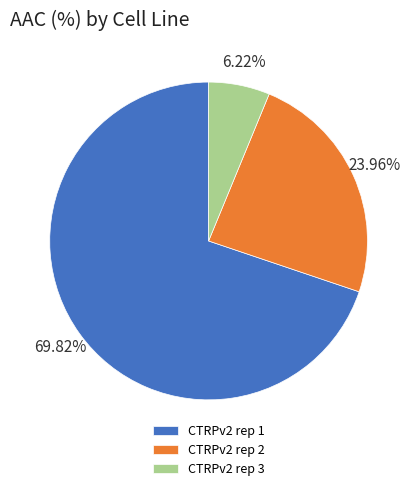

Between CTRPv2 rep 3 and CTRPv2 rep 1, which is larger?

CTRPv2 rep 1